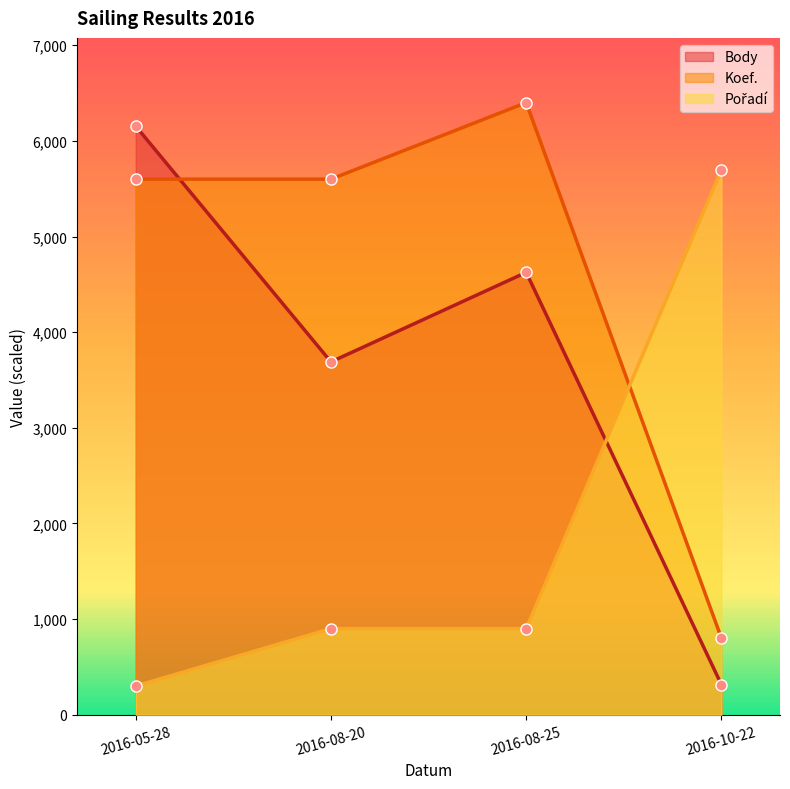

Reading right to left, list all the values displayed in this chart.

Body: 314	4625	3689	6154
Koef.: 800	6400	5600	5600
Pořadí: 5700	900	900	300